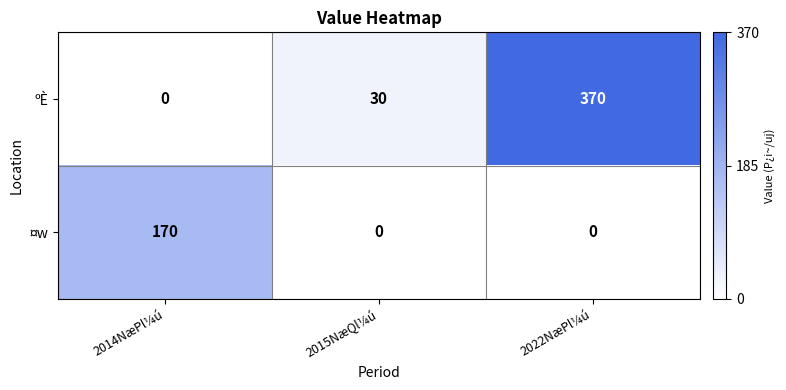

Reading right to left, transcribe all the data shown in this chart.

ºÈ: 2022NæPl¼ú=370	2015NæQl¼ú=30	2014NæPl¼ú=0
¤w: 2022NæPl¼ú=0	2015NæQl¼ú=0	2014NæPl¼ú=170